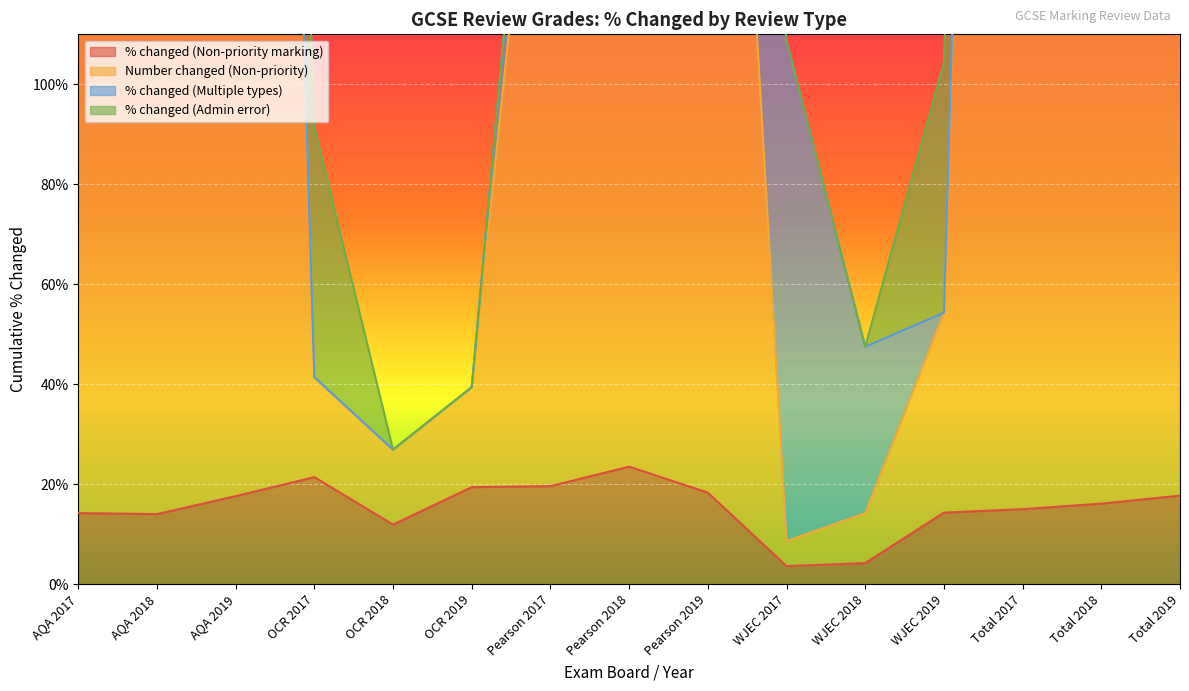

What is the highest value of the % changed (Non-priority marking) series?

23.5